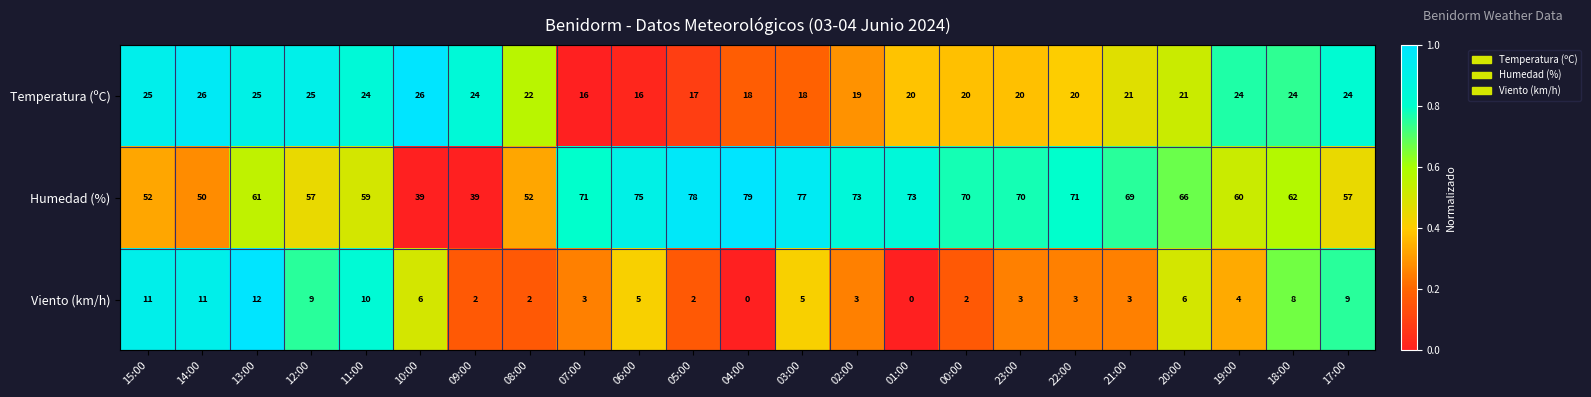

What is the difference between the maximum and minimum values in the Humedad (%) series?

40